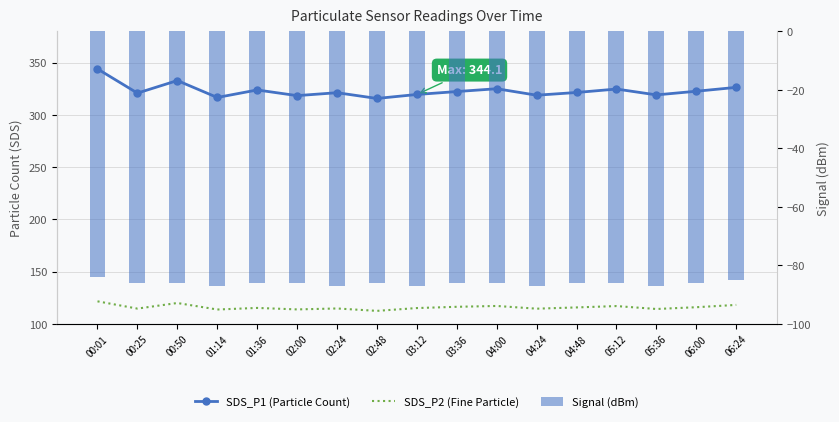

The value of SDS_P2 at 00:25 is 174.7. True or false?

False